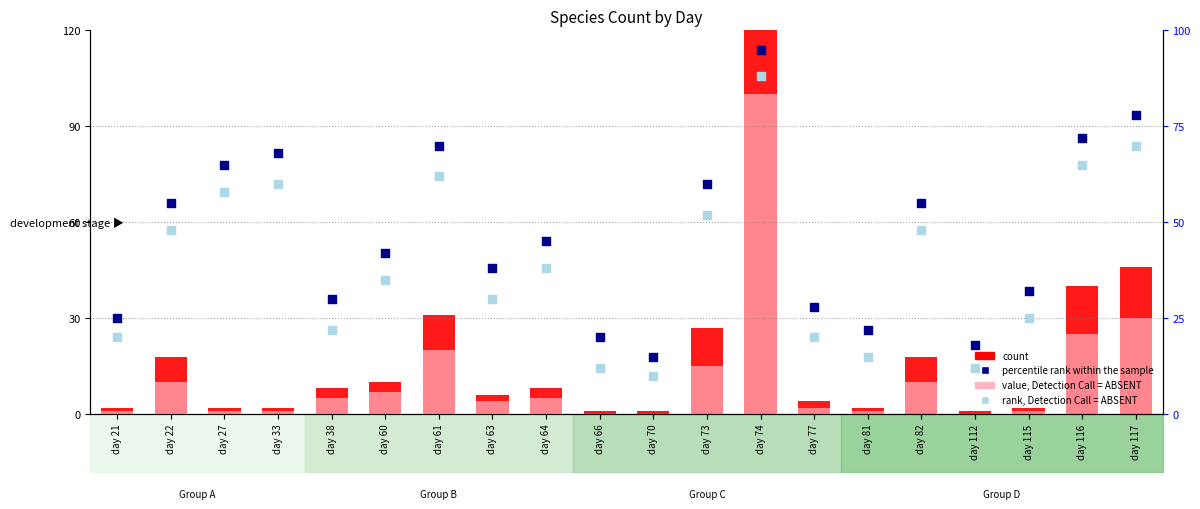

Which series contains the highest Y value?

count